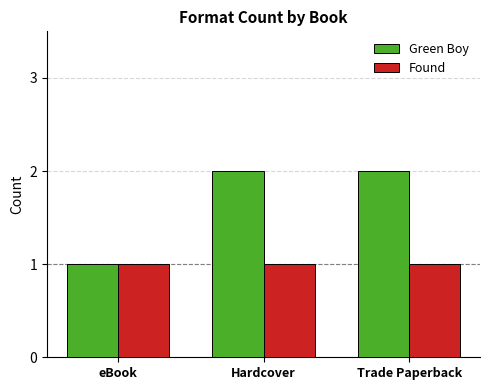

What is the difference between the Green Boy values at eBook and Hardcover?

1